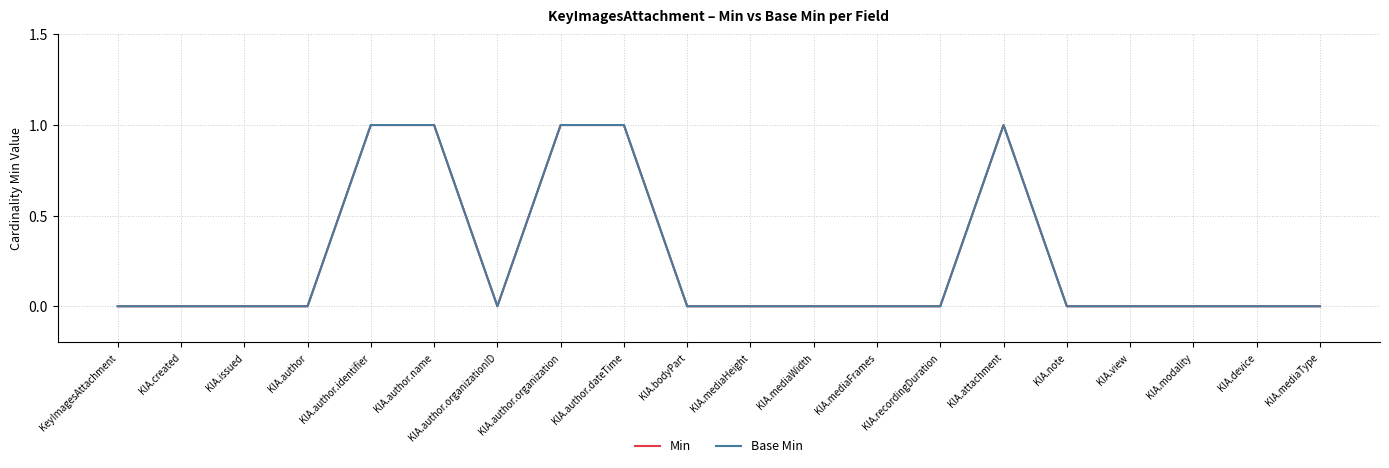

Reading right to left, what are all the values shown in this chart?

Min: 0	0	0	0	0	1	0	0	0	0	0	1	1	0	1	1	0	0	0	0
Base Min: 0	0	0	0	0	1	0	0	0	0	0	1	1	0	1	1	0	0	0	0